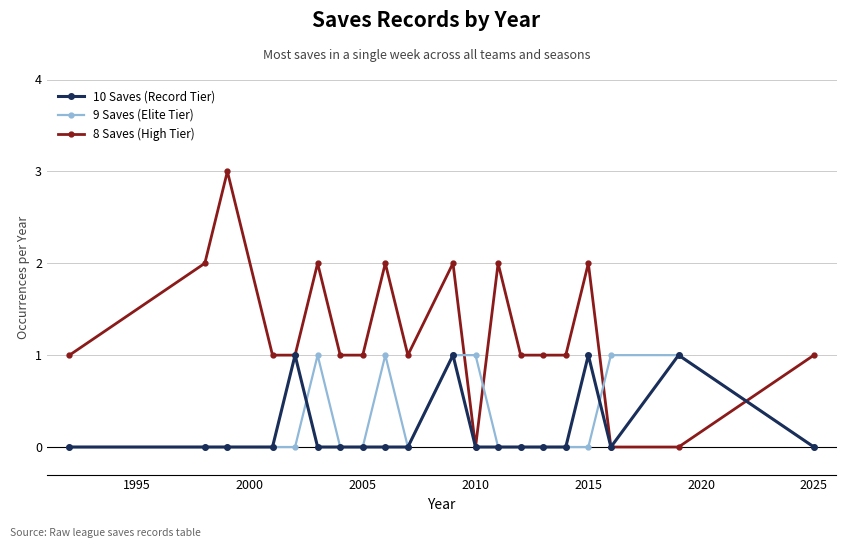

What is the difference between the maximum and minimum values in the 10 Saves (Record Tier) series?

1